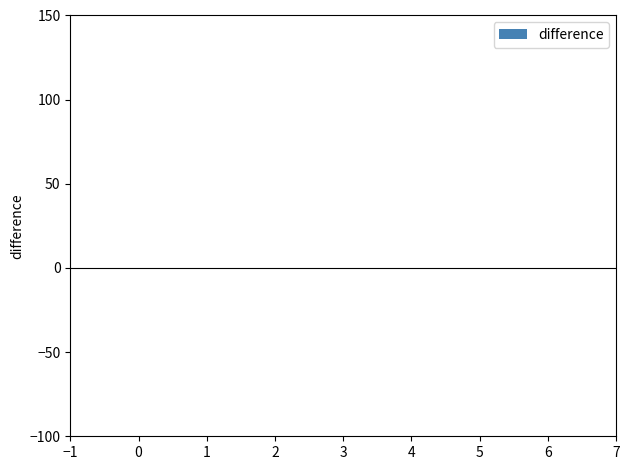

The chart shows a value of -0.3 at 0. True or false?

True